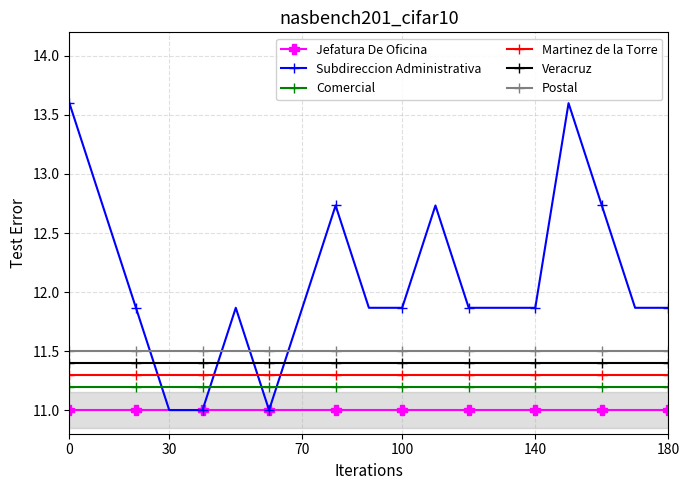

True or false: Comercial has a value of 11.2 at 140.

True